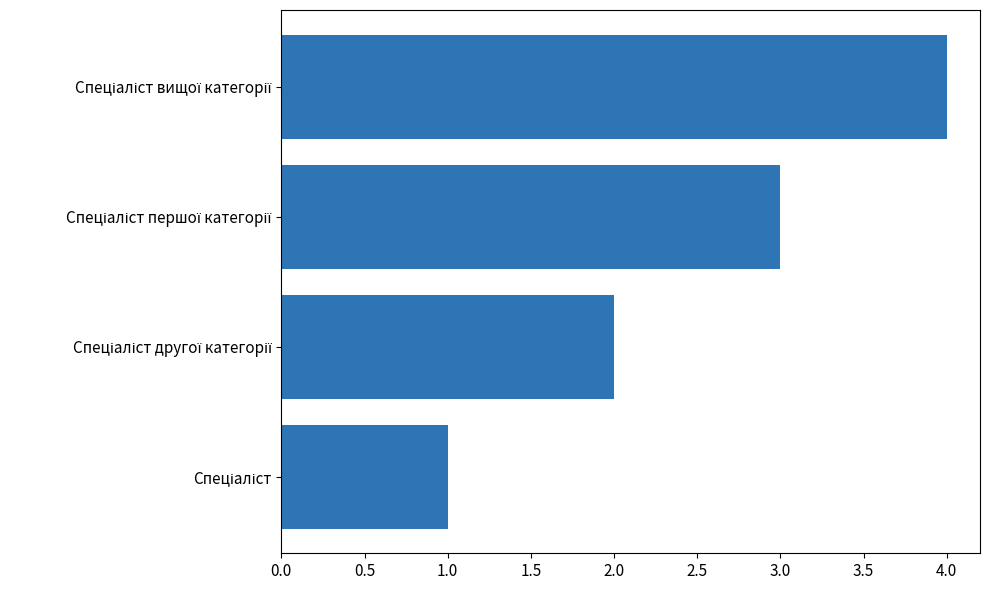

What is the sum of all values?

10